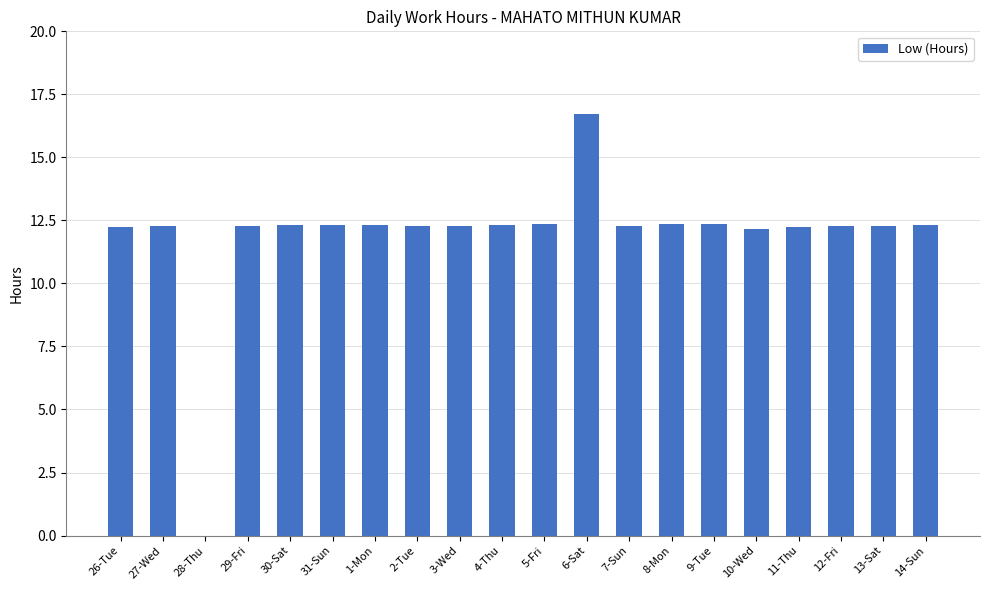

True or false: the data shows 4.3 at 2-Tue.

False